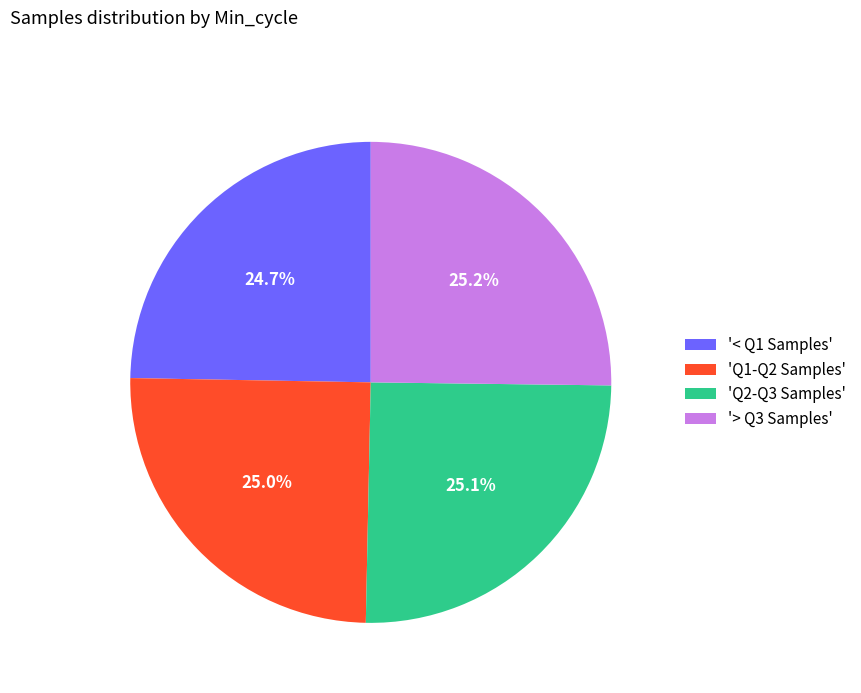

Does any single category account for the majority?

No